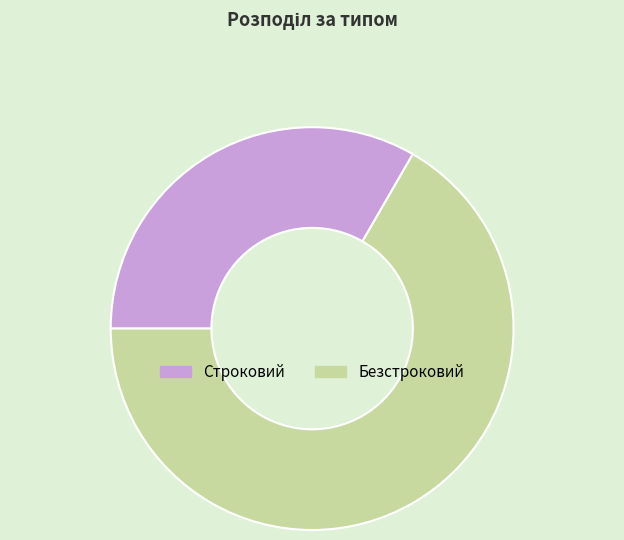

Which slice is the smallest?

Строковий